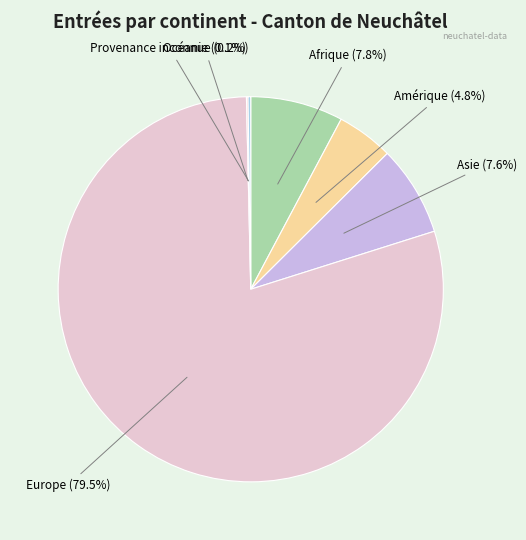

True or false: Europe accounts for 65% of the total.

False